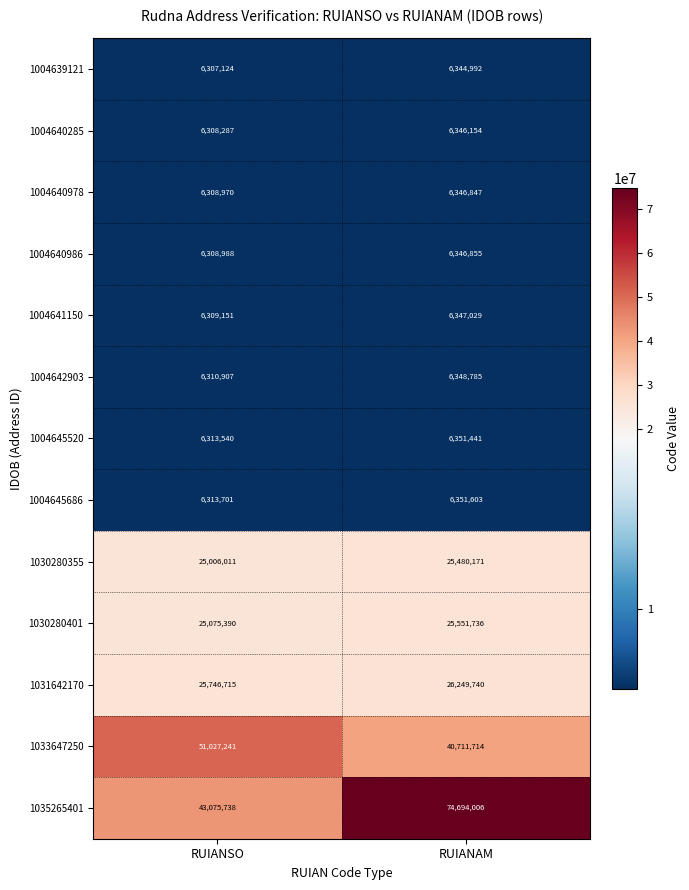

Which series has the widest spread of values?

1035265401